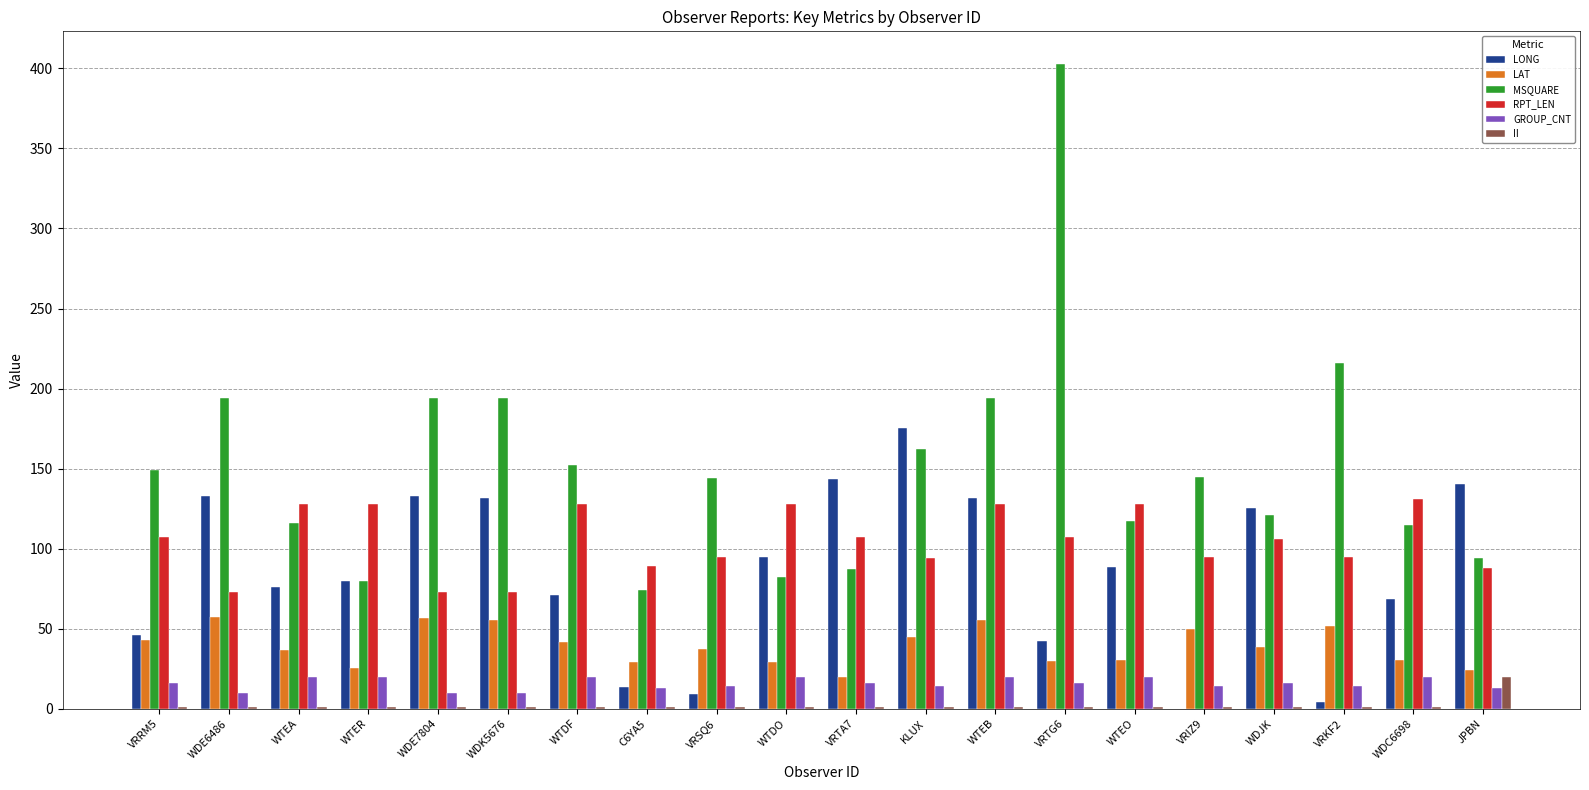

Is the value of MSQUARE at WTEO greater than the value of LAT at WTER?

Yes